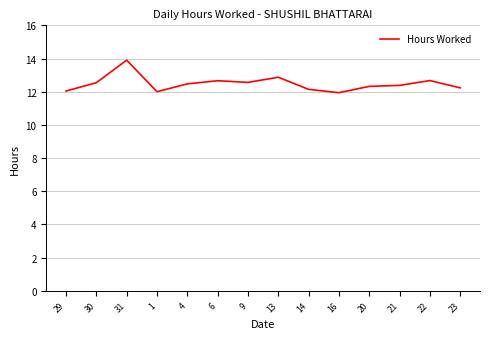

What is the smallest value displayed?

11.9